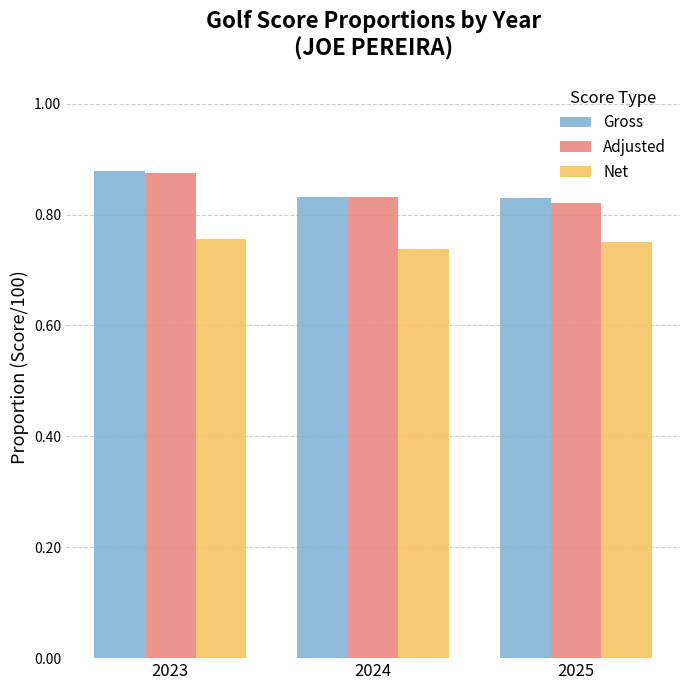

At how many categories does at least one series exceed 0?

3